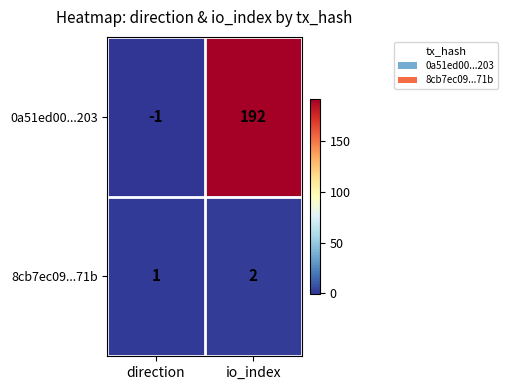

Is the value of 0a51ed00...203 at direction greater than the value of 8cb7ec09...71b at io_index?

No